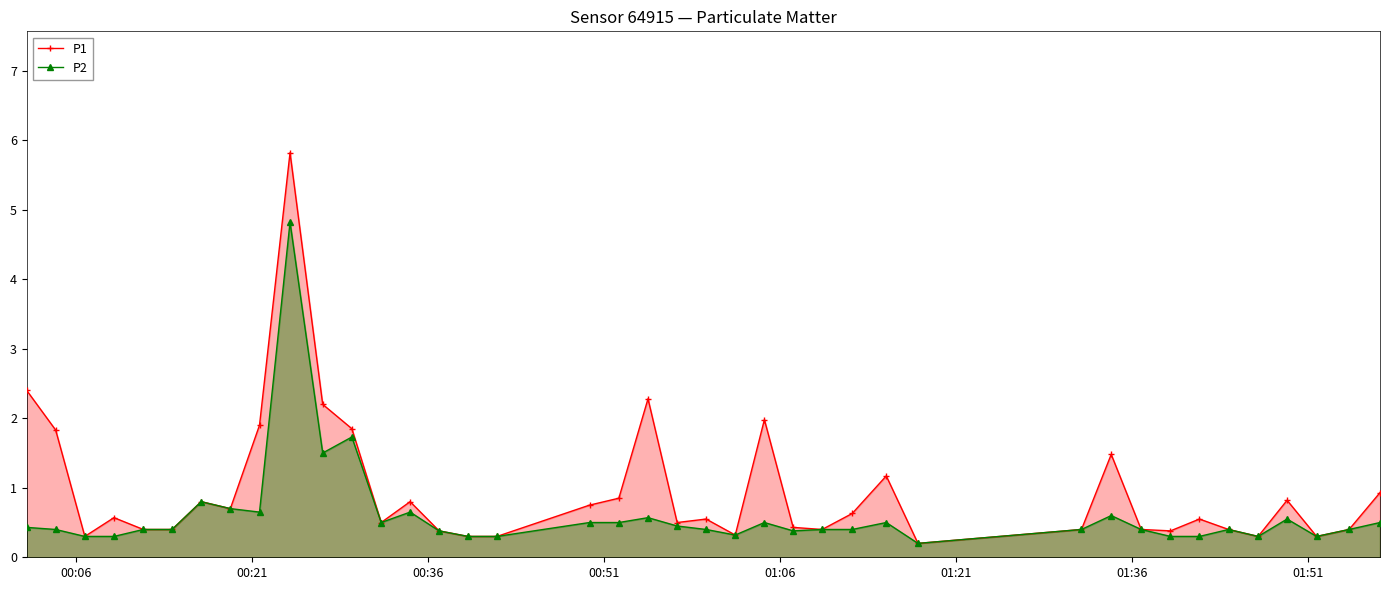

True or false: P1 has more than 1 interior local peaks.

True